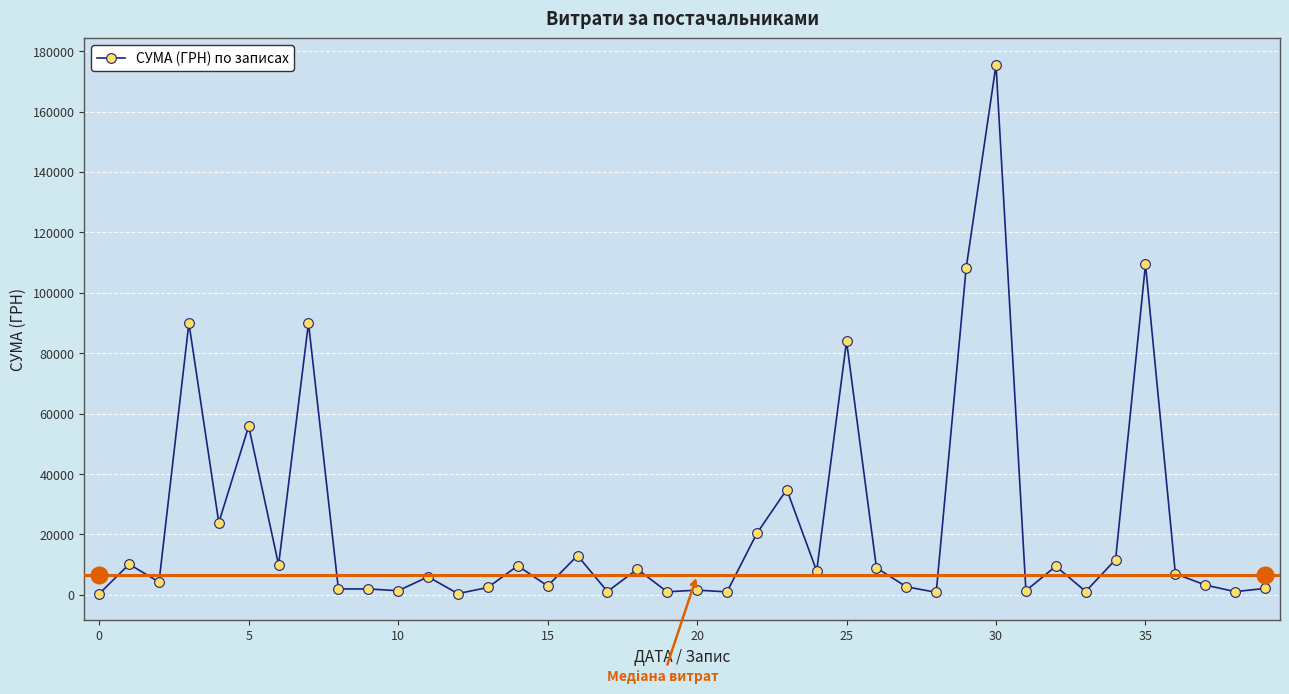

What is the difference between the maximum and minimum values?

175061.4